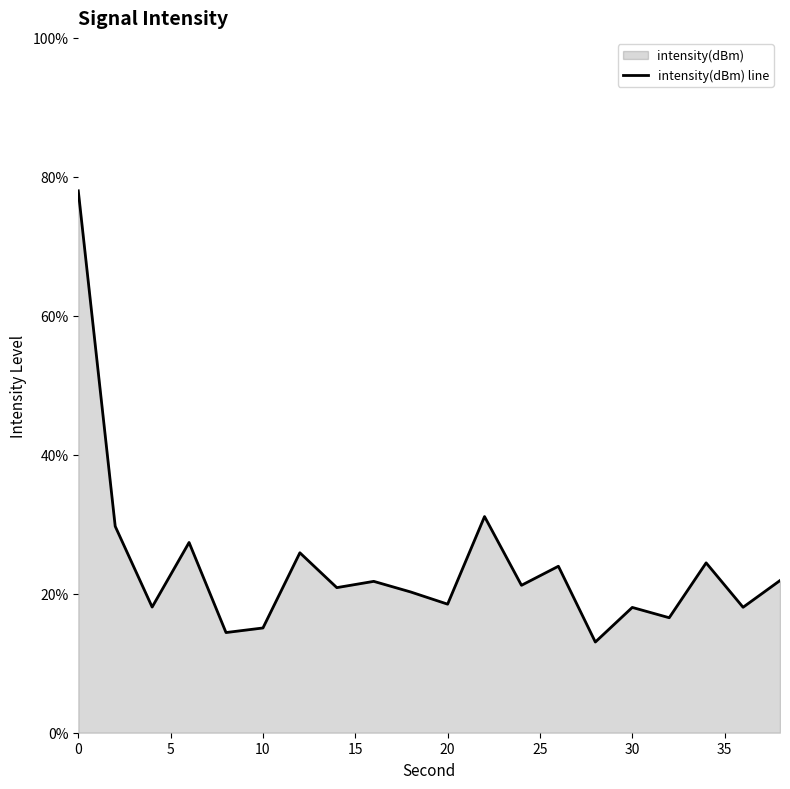

Is it true that the value at 0 is 112.0?

False